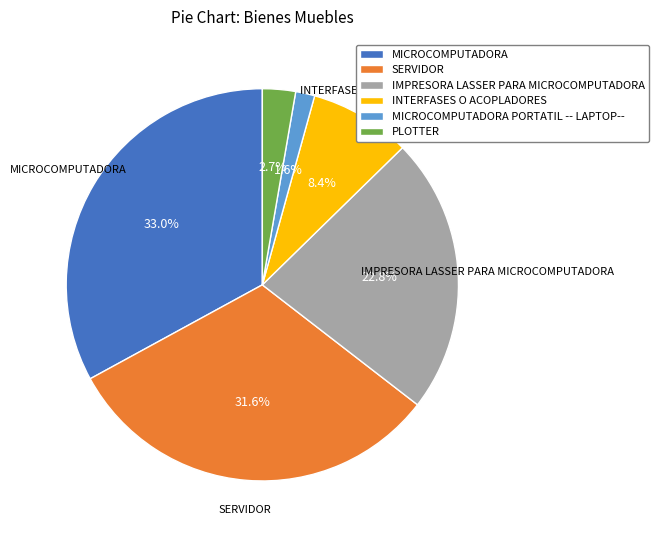

What percentage is the PLOTTER slice, to the nearest percent?

3%